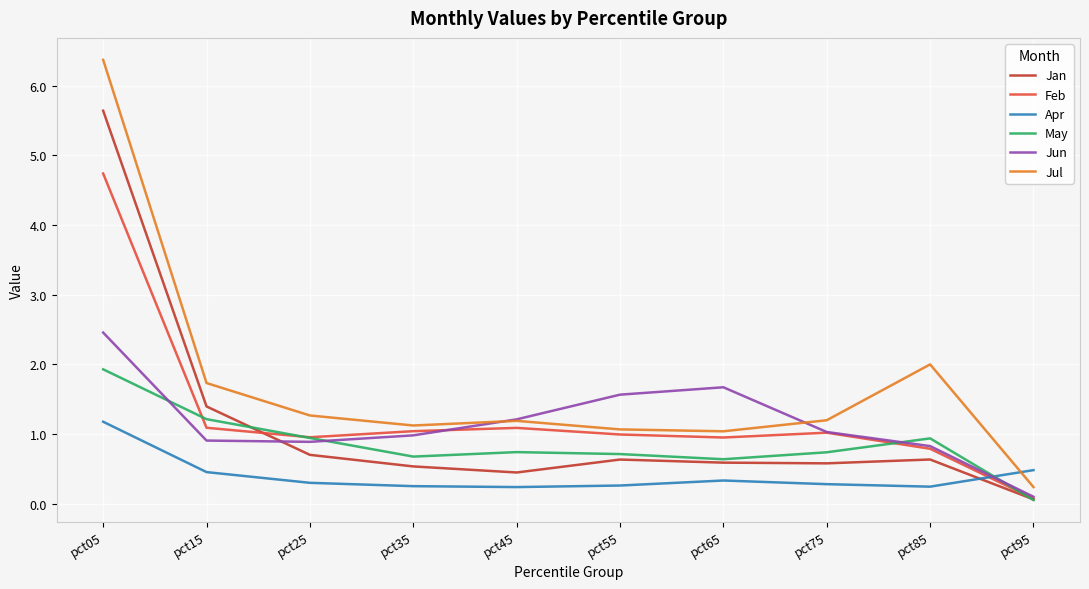

At pct05, list the series in order from smallest to largest.

Apr, May, Jun, Feb, Jan, Jul